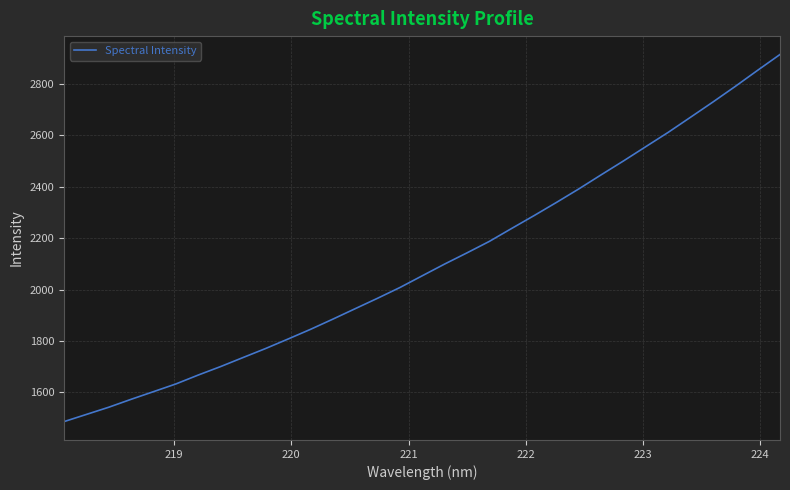

What is the difference between the maximum and minimum values?

1427.1